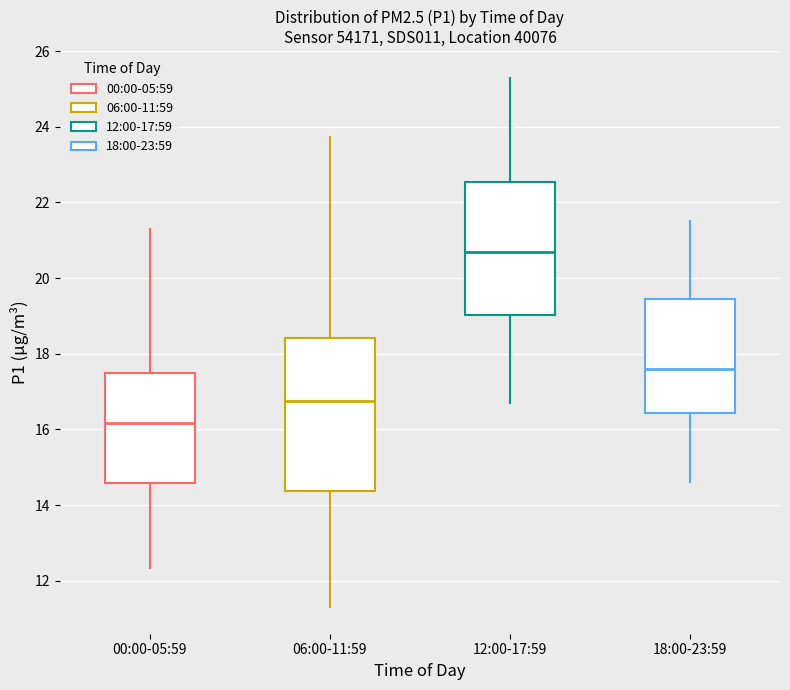

Reading left to right, read every box against the y-axis: the position of its median line, the range the box covers, and the ends of its whiskers. The values are not printed on the chart, so give them approximately, as read against the axis.

00:00-05:59: median 16.2, box 14.6 to 17.6, whiskers 12.4 to 21.4
06:00-11:59: median 16.8, box 14.4 to 18.4, whiskers 11.4 to 23.8
12:00-17:59: median 20.8, box 19.0 to 22.6, whiskers 16.8 to 25.4
18:00-23:59: median 17.6, box 16.4 to 19.4, whiskers 14.6 to 21.6